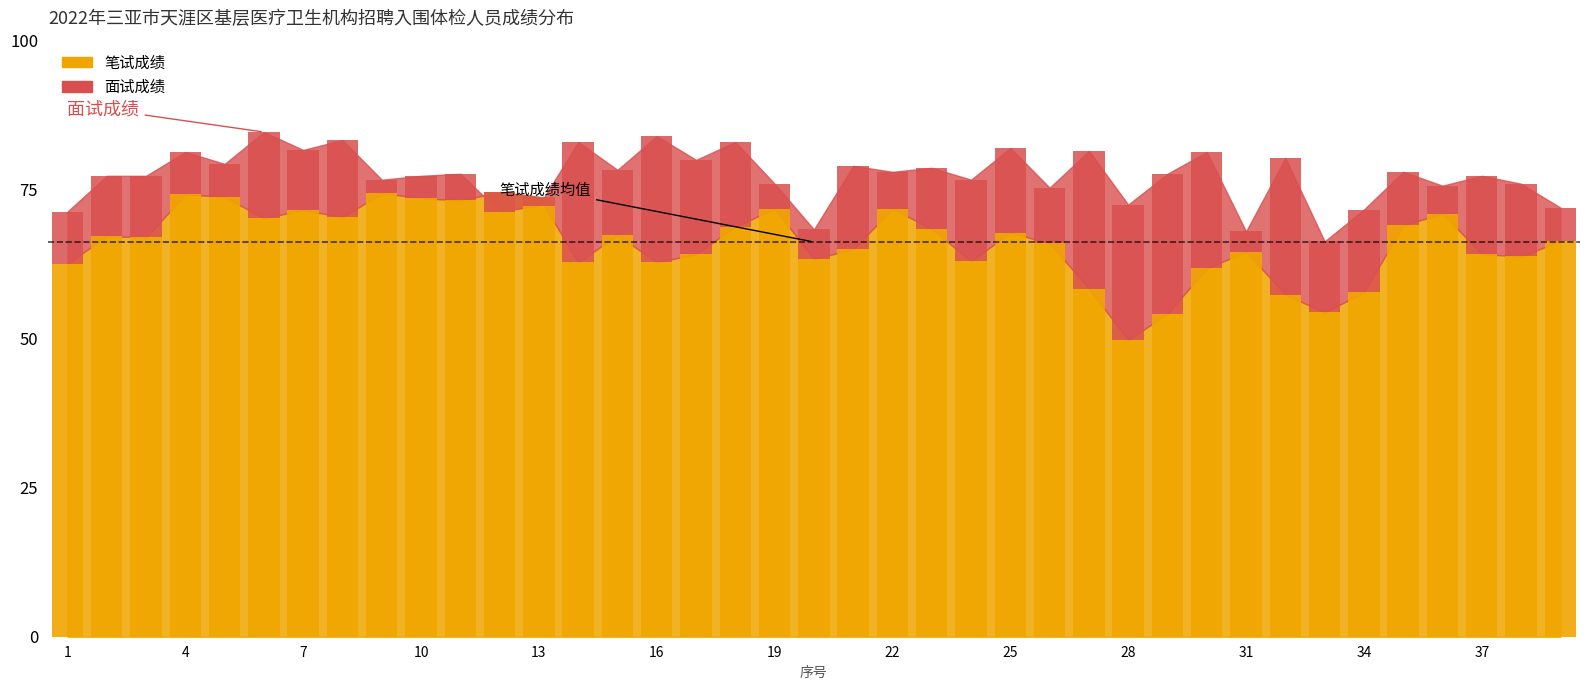

What is the smallest value displayed?

49.8